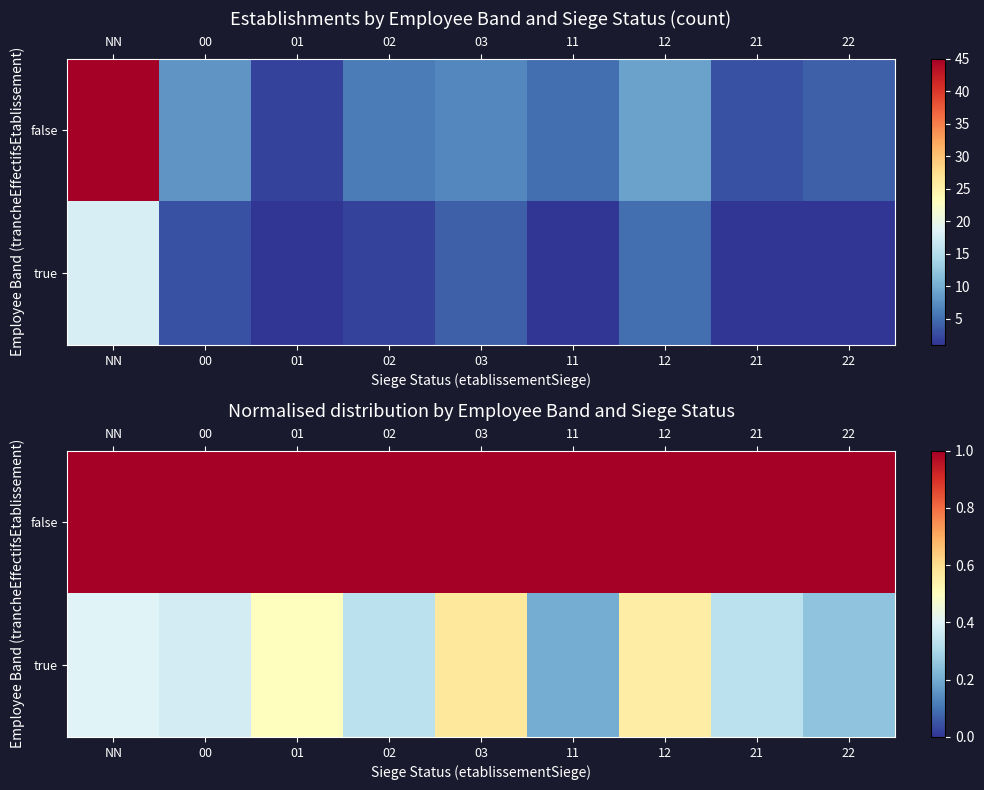

What is the minimum value shown in the chart?

0.2